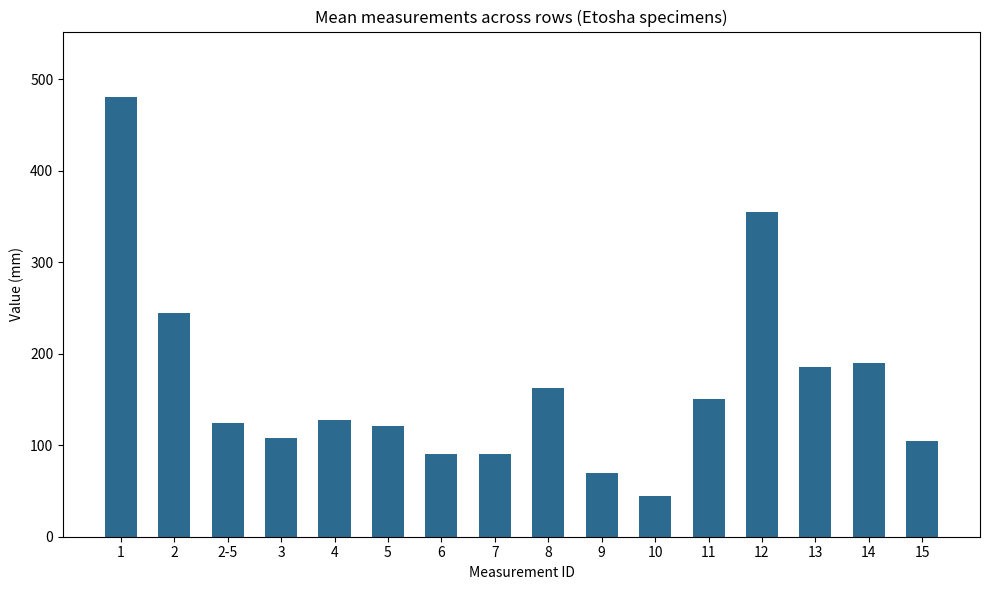

Reading left to right, extract all data points from this chart.

1=480.0	2=245.0	2-5=124.0	3=107.5	4=128.0	5=121.0	6=90.0	7=90.0	8=163.0	9=70.0	10=44.0	11=150.0	12=355.0	13=186.0	14=190.0	15=105.0